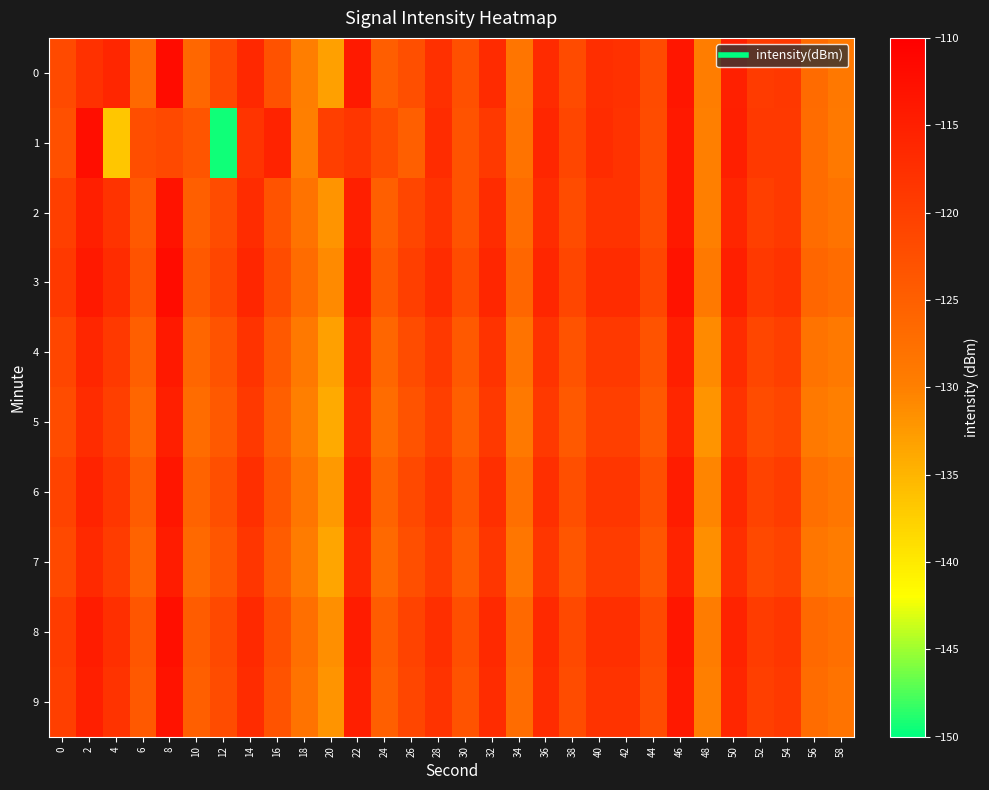

Reading left to right, what are all the values shown in this chart?

0: 0=-121.6	2=-117.7	4=-116.1	6=-126.5	8=-112.0	10=-126.2	12=-121.3	14=-116.3	16=-122.9	18=-129.7	20=-133.1	22=-114.1	24=-124.7	26=-122.5	28=-117.5	30=-122.6	32=-116.8	34=-128.3	36=-116.8	38=-121.8	40=-117.3	42=-117.7	44=-121.9	46=-113.6	48=-129.6	50=-115.1	52=-119.3	54=-118.9	56=-126.9	58=-128.9
1: 0=-122.6	2=-112.3	4=-136.6	6=-122.3	8=-121.4	10=-123.3	12=-149.5	14=-118.2	16=-115.6	18=-129.9	20=-120.0	22=-118.5	24=-122.0	26=-125.0	28=-117.0	30=-123.0	32=-119.0	34=-128.0	36=-116.0	38=-121.0	40=-117.0	42=-118.0	44=-122.0	46=-114.0	48=-130.0	50=-115.0	52=-119.0	54=-119.0	56=-127.0	58=-129.0
2: 0=-120.0	2=-115.0	4=-118.0	6=-124.0	8=-113.0	10=-125.0	12=-122.0	14=-117.0	16=-123.0	18=-128.0	20=-132.0	22=-115.0	24=-125.0	26=-121.0	28=-118.0	30=-123.0	32=-117.0	34=-127.0	36=-117.0	38=-122.0	40=-118.0	42=-118.0	44=-122.0	46=-114.0	48=-130.0	50=-116.0	52=-120.0	54=-119.0	56=-127.0	58=-128.0
3: 0=-119.0	2=-114.0	4=-117.0	6=-123.0	8=-112.0	10=-124.0	12=-121.0	14=-116.0	16=-122.0	18=-127.0	20=-131.0	22=-114.0	24=-124.0	26=-120.0	28=-117.0	30=-122.0	32=-116.0	34=-126.0	36=-116.0	38=-121.0	40=-117.0	42=-117.0	44=-121.0	46=-113.0	48=-129.0	50=-115.0	52=-119.0	54=-118.0	56=-126.0	58=-127.0
4: 0=-121.0	2=-116.0	4=-119.0	6=-125.0	8=-114.0	10=-126.0	12=-123.0	14=-118.0	16=-124.0	18=-129.0	20=-133.0	22=-116.0	24=-126.0	26=-122.0	28=-119.0	30=-124.0	32=-118.0	34=-128.0	36=-118.0	38=-123.0	40=-119.0	42=-119.0	44=-123.0	46=-115.0	48=-131.0	50=-117.0	52=-121.0	54=-120.0	56=-128.0	58=-129.0
5: 0=-122.0	2=-117.0	4=-120.0	6=-126.0	8=-115.0	10=-127.0	12=-124.0	14=-119.0	16=-125.0	18=-130.0	20=-134.0	22=-117.0	24=-127.0	26=-123.0	28=-120.0	30=-125.0	32=-119.0	34=-129.0	36=-119.0	38=-124.0	40=-120.0	42=-120.0	44=-124.0	46=-116.0	48=-132.0	50=-118.0	52=-122.0	54=-121.0	56=-129.0	58=-130.0
6: 0=-120.5	2=-115.5	4=-118.5	6=-124.5	8=-113.5	10=-125.5	12=-122.5	14=-117.5	16=-123.5	18=-128.5	20=-132.5	22=-115.5	24=-125.5	26=-121.5	28=-118.5	30=-123.5	32=-117.5	34=-127.5	36=-117.5	38=-122.5	40=-118.5	42=-118.5	44=-122.5	46=-114.5	48=-130.5	50=-116.5	52=-120.5	54=-119.5	56=-127.5	58=-128.5
7: 0=-121.5	2=-116.5	4=-119.5	6=-125.5	8=-114.5	10=-126.5	12=-123.5	14=-118.5	16=-124.5	18=-129.5	20=-133.5	22=-116.5	24=-126.5	26=-122.5	28=-119.5	30=-124.5	32=-118.5	34=-128.5	36=-118.5	38=-123.5	40=-119.5	42=-119.5	44=-123.5	46=-115.5	48=-131.5	50=-117.5	52=-121.5	54=-120.5	56=-128.5	58=-129.5
8: 0=-119.5	2=-114.5	4=-117.5	6=-123.5	8=-112.5	10=-124.5	12=-121.5	14=-116.5	16=-122.5	18=-127.5	20=-131.5	22=-114.5	24=-124.5	26=-120.5	28=-117.5	30=-122.5	32=-116.5	34=-126.5	36=-116.5	38=-121.5	40=-117.5	42=-117.5	44=-121.5	46=-113.5	48=-129.5	50=-115.5	52=-119.5	54=-118.5	56=-126.5	58=-127.5
9: 0=-120.0	2=-115.0	4=-118.0	6=-124.0	8=-113.0	10=-125.0	12=-122.0	14=-117.0	16=-123.0	18=-128.0	20=-132.0	22=-115.0	24=-125.0	26=-121.0	28=-118.0	30=-123.0	32=-117.0	34=-127.0	36=-117.0	38=-122.0	40=-118.0	42=-118.0	44=-122.0	46=-114.0	48=-130.0	50=-116.0	52=-120.0	54=-119.0	56=-127.0	58=-128.0